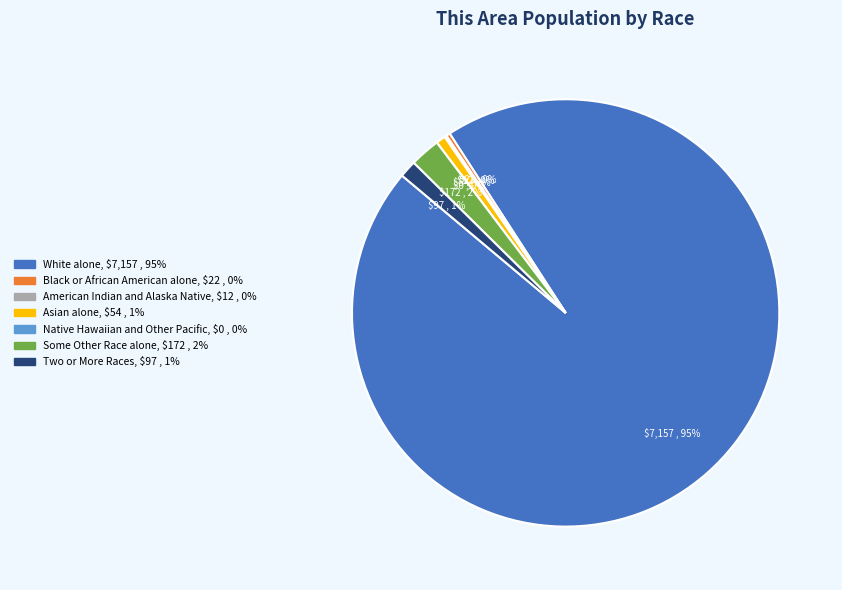

The Native Hawaiian and Other Pacific slice represents 0% of the pie. True or false?

True